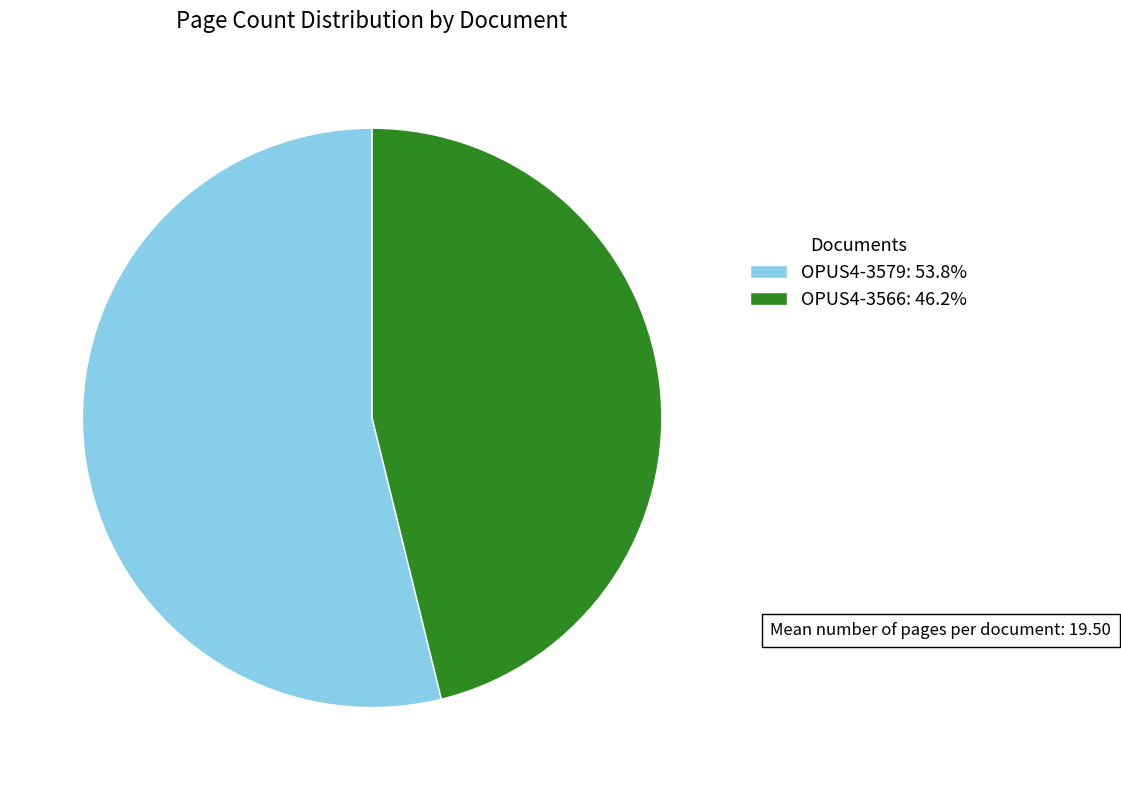

How many segments does this pie chart have?

2